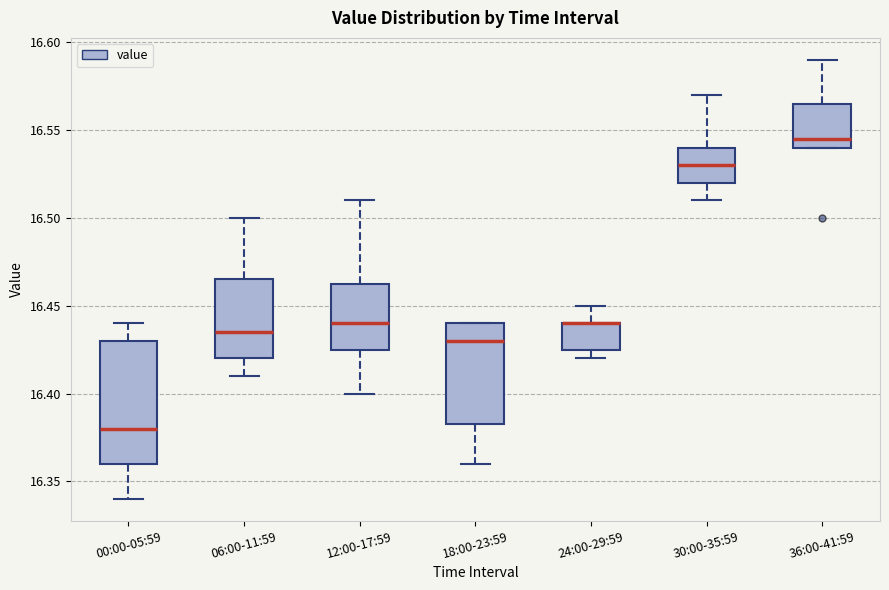

Reading left to right, transcribe this box plot: for each box, give where its median line is, the range the box spans, and where its two whiskers end, as read against the y-axis. The values are not printed on the chart, so give them approximately, as read against the axis.

00:00-05:59: median 16.380, box 16.360 to 16.430, whiskers 16.340 to 16.440
06:00-11:59: median 16.435, box 16.420 to 16.465, whiskers 16.410 to 16.500
12:00-17:59: median 16.440, box 16.425 to 16.465, whiskers 16.400 to 16.510
18:00-23:59: median 16.430, box 16.385 to 16.440, whiskers 16.360 to 16.440
24:00-29:59: median 16.440 (drawn on the box's upper edge), box 16.425 to 16.440, whiskers 16.420 to 16.450
30:00-35:59: median 16.530, box 16.520 to 16.540, whiskers 16.510 to 16.570
36:00-41:59: median 16.545, box 16.540 to 16.565, whiskers 16.540 to 16.590